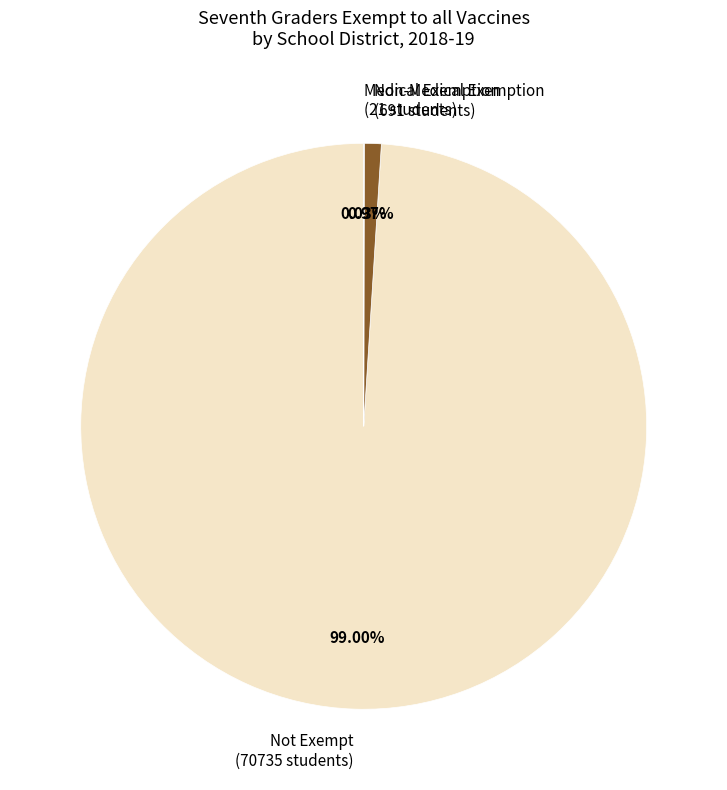

What is the majority slice?

Not Exempt (70735 students)